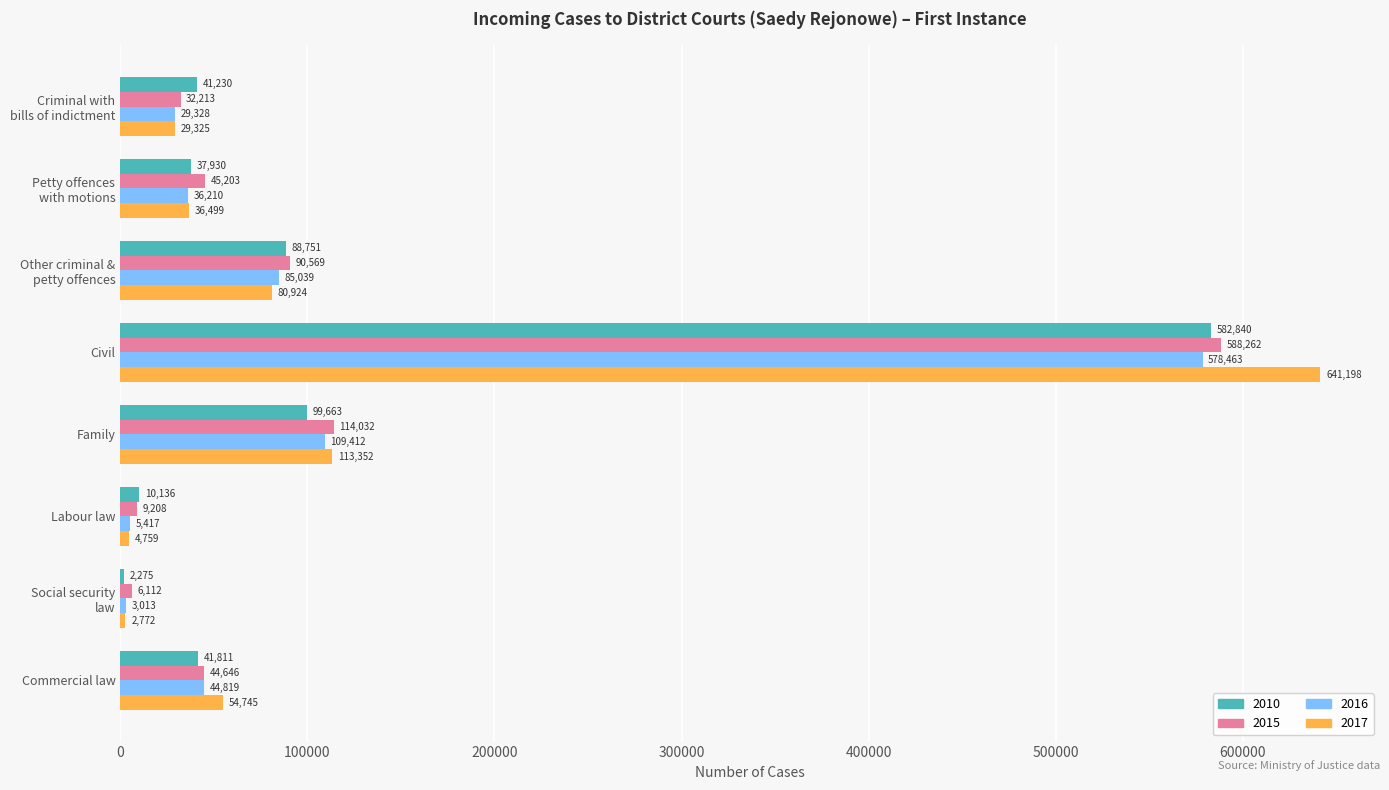

What is the difference between the maximum and minimum values in the 2015 series?

582150